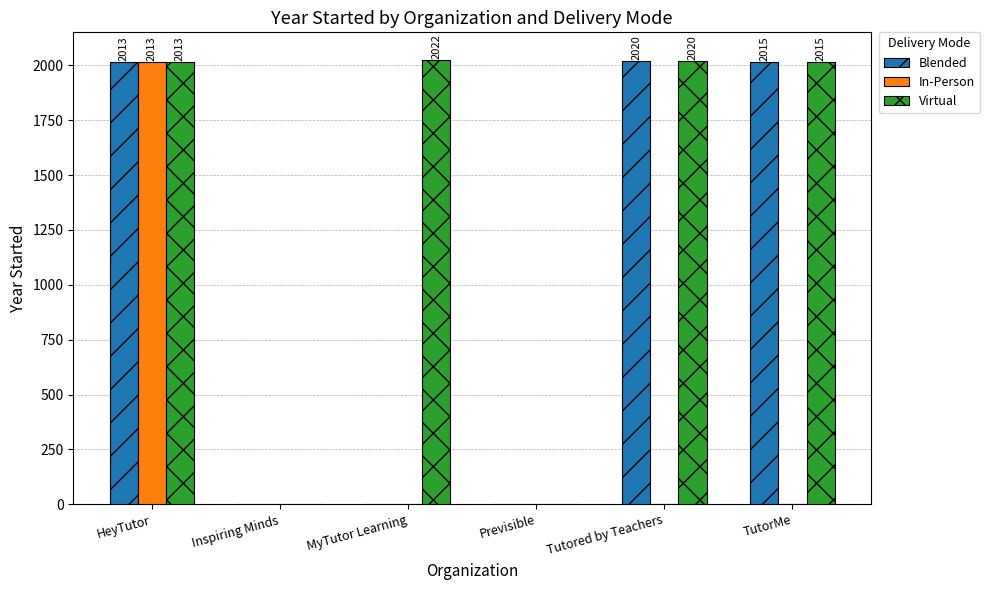

What is the total value across all series at MyTutor Learning?

2022